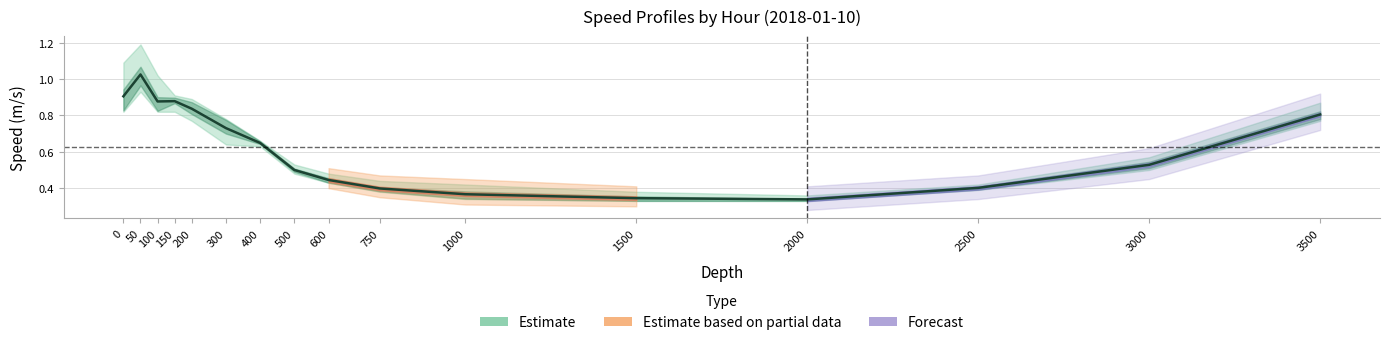

Does the chart have visible grid lines?

Yes